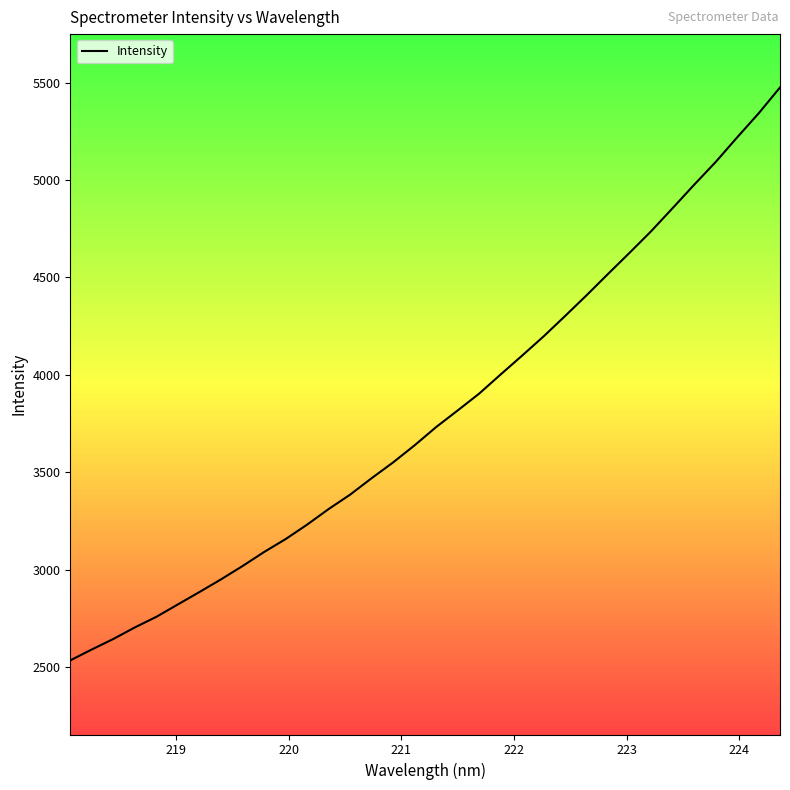

What is the sum of all values?

129057.1